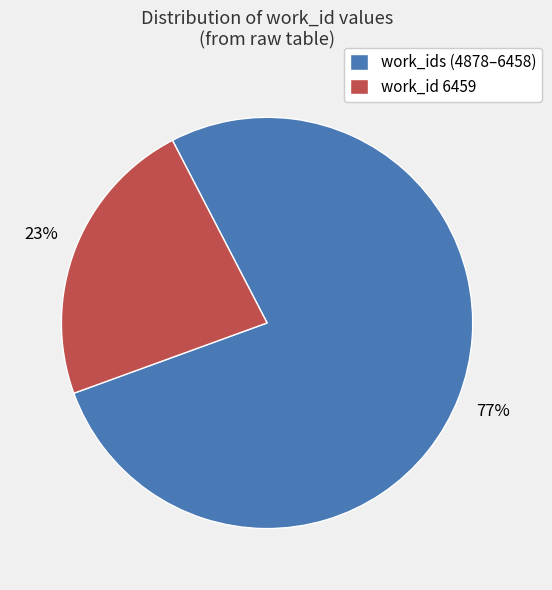

Does work_id 6459 account for over 50% of the chart?

No